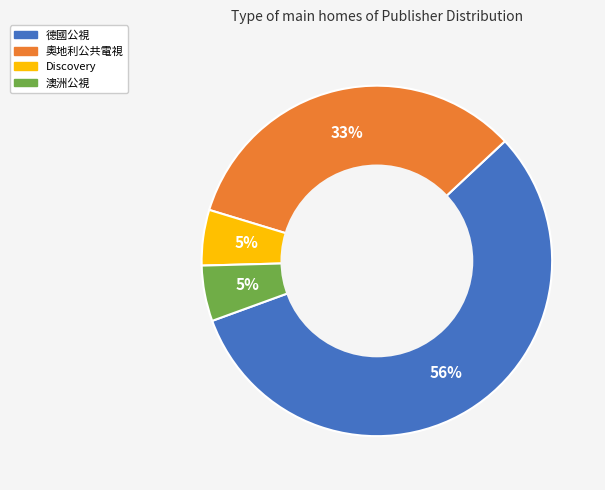

How many slices are in this pie chart?

4